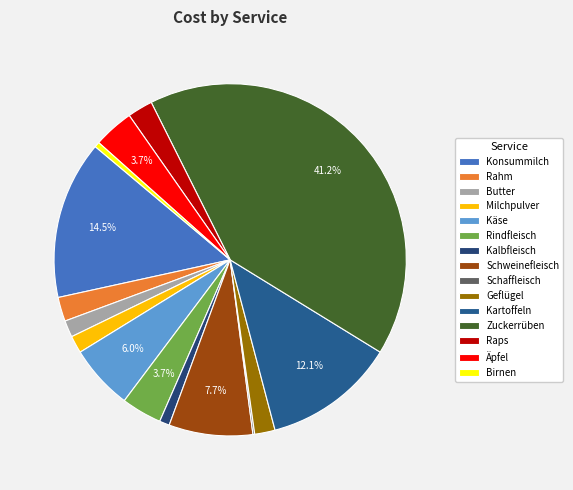

Is there any slice that represents more than half of the pie?

No